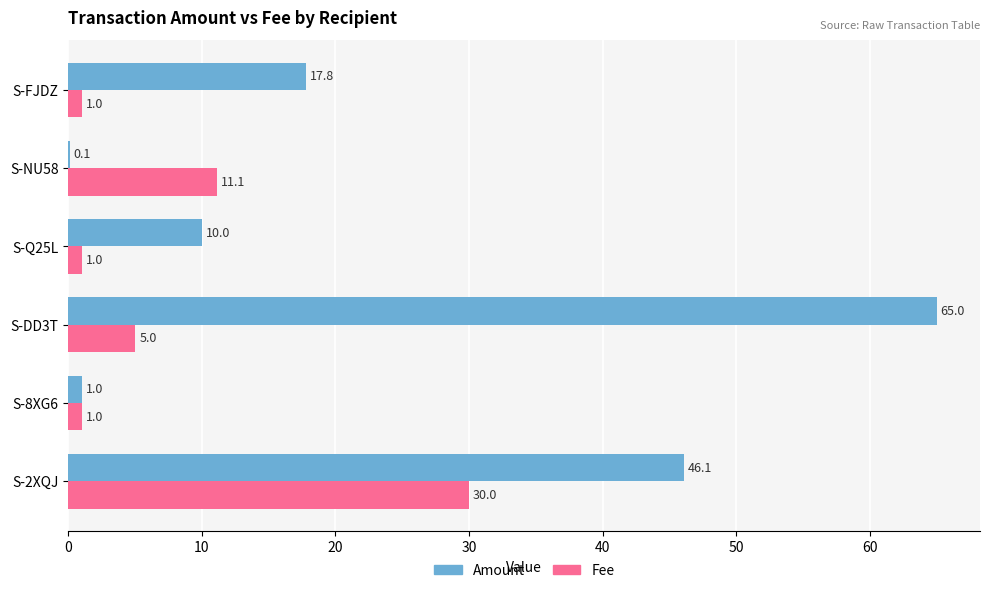

Read the Fee value at S-DD3T.

5.0